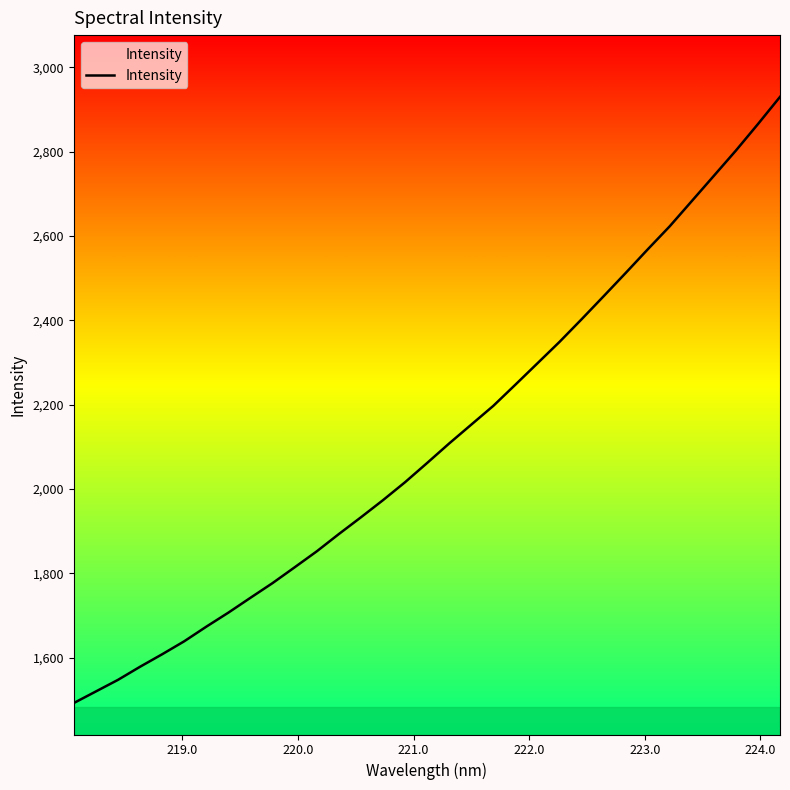

True or false: the data has more than 2 interior local peaks.

False